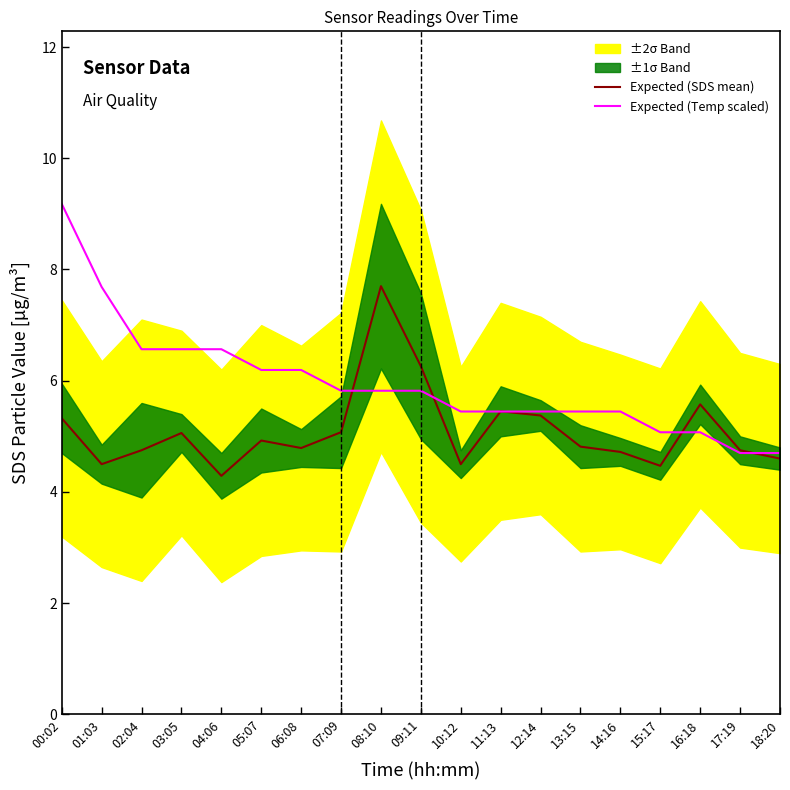

True or false: Expected (SDS mean) and Expected (Temp scaled) intersect in this chart.

True